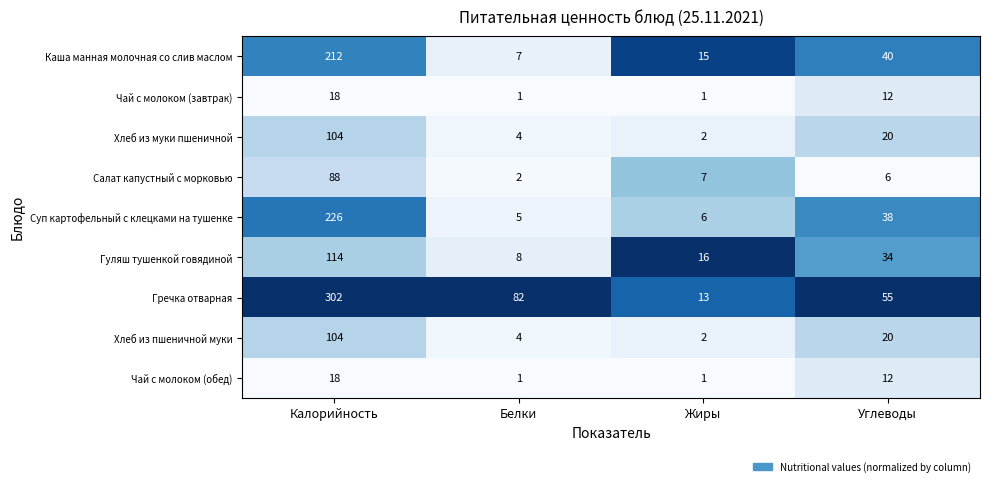

What is the total value across all series at Жиры?

63